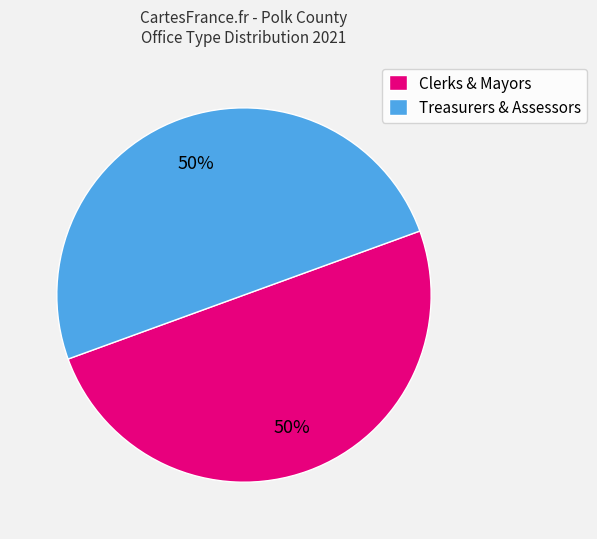

Combined, do Clerks & Mayors and Treasurers & Assessors account for over 50%?

Yes